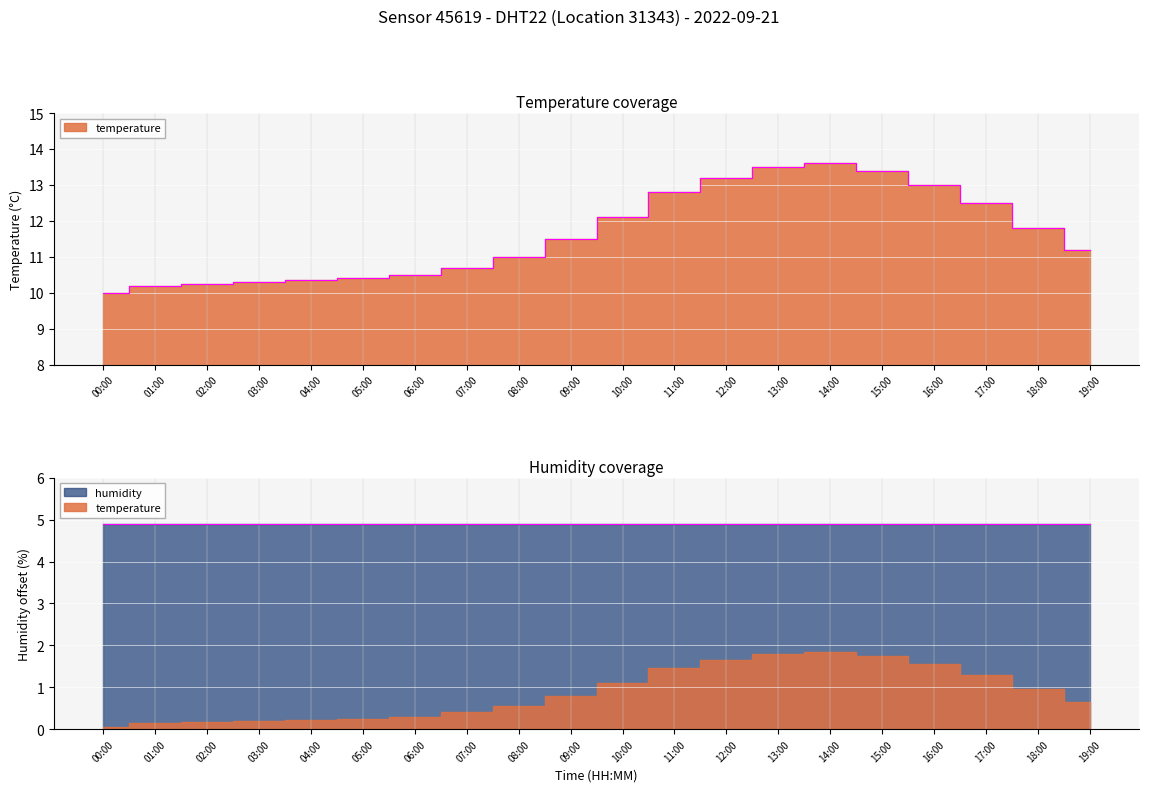

Approximately how many times larger is the value at 04:00 compared to 09:00?

0.9